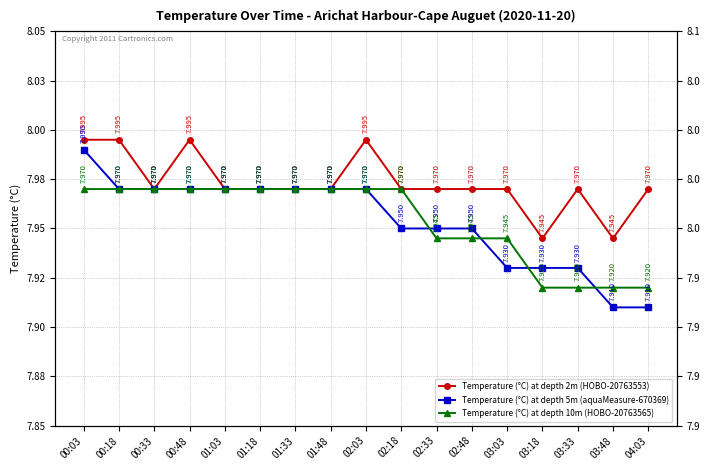

True or false: Temperature (°C) at depth 5m (aquaMeasure-670369) and Temperature (°C) at depth 2m (HOBO-20763553) cross at least once.

False